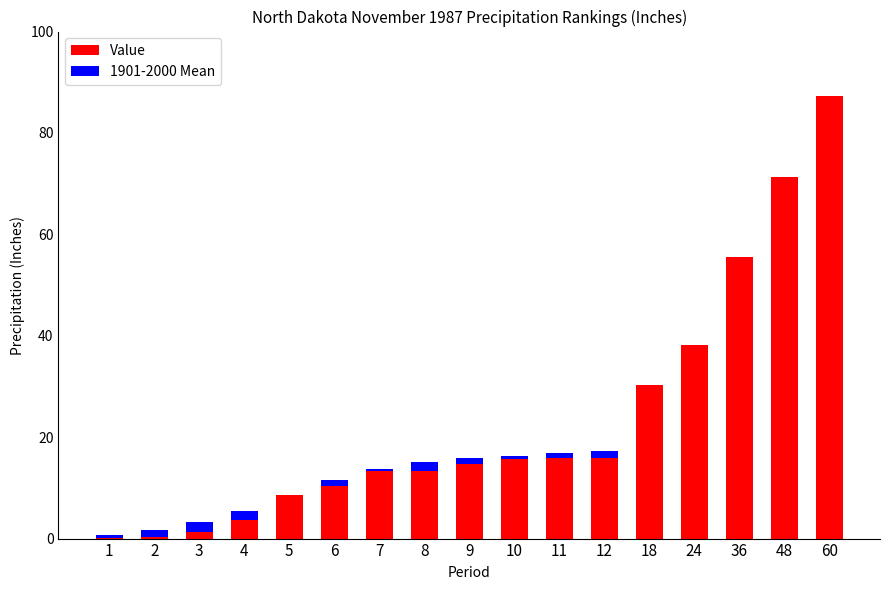

What is the highest value of the Value series?

87.2